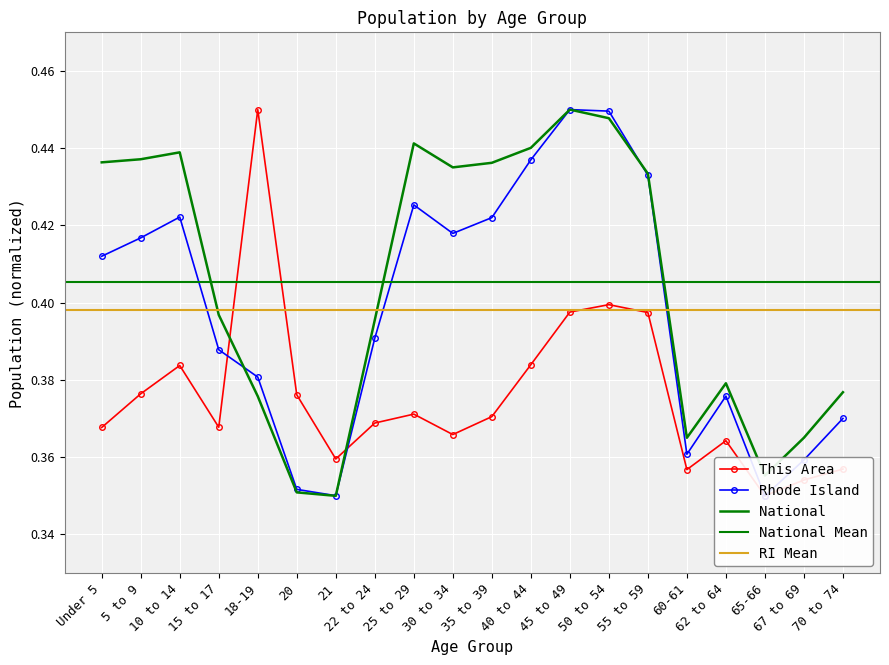

Read the National value at Under 5.

0.4